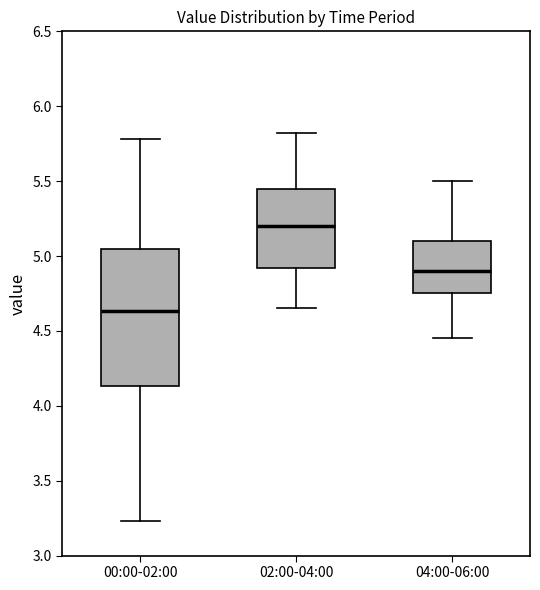

Reading left to right, read every box against the y-axis: the position of its median line, the range the box covers, and the ends of its whiskers. The values are not printed on the chart, so give them approximately, as read against the axis.

00:00-02:00: median 4.65, box 4.15 to 5.05, whiskers 3.25 to 5.80
02:00-04:00: median 5.20, box 4.90 to 5.45, whiskers 4.65 to 5.80
04:00-06:00: median 4.90, box 4.75 to 5.10, whiskers 4.45 to 5.50